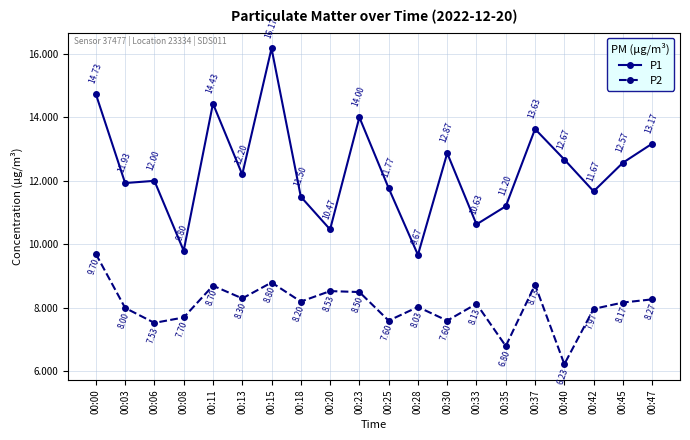

At how many categories does at least one series exceed 7?

20